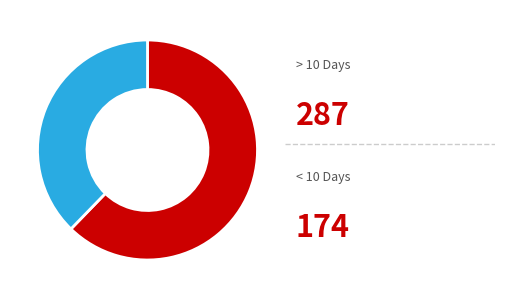

Does any single category account for the majority?

Yes